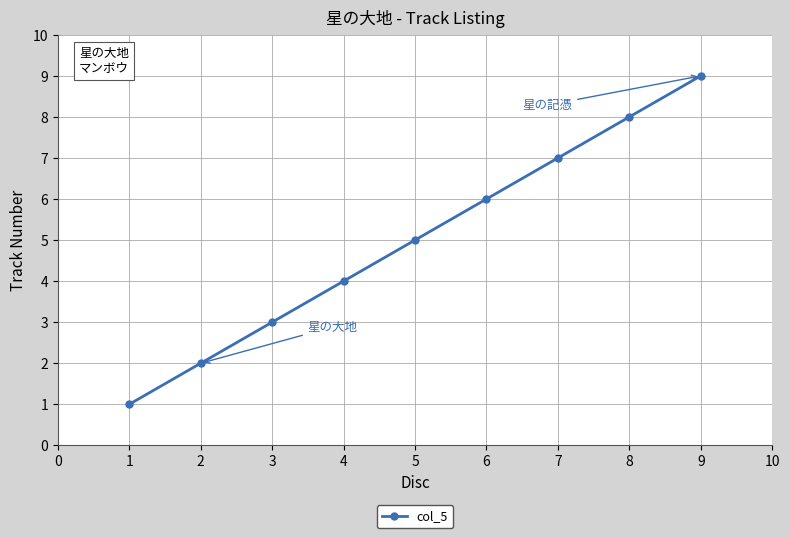

How many series are shown in this chart?

1